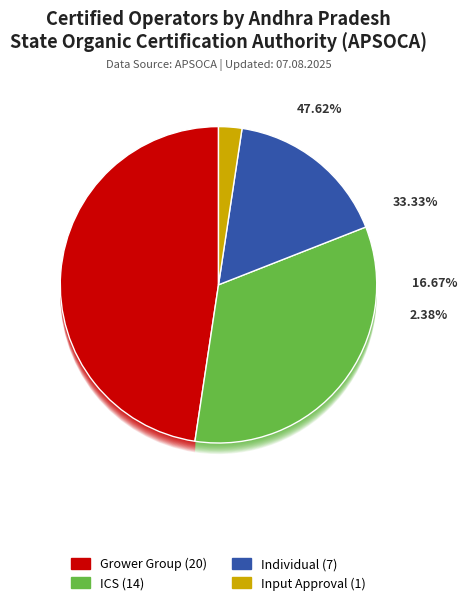

What is the smallest slice in the pie chart?

Input Approval